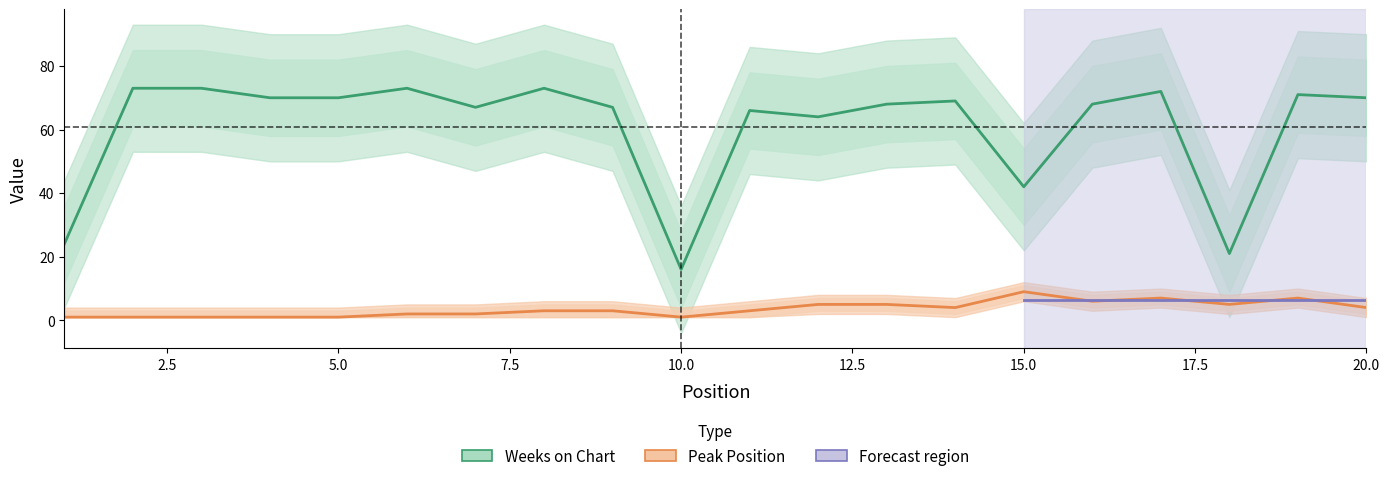

Where is the first local minimum for Weeks on Chart?

7